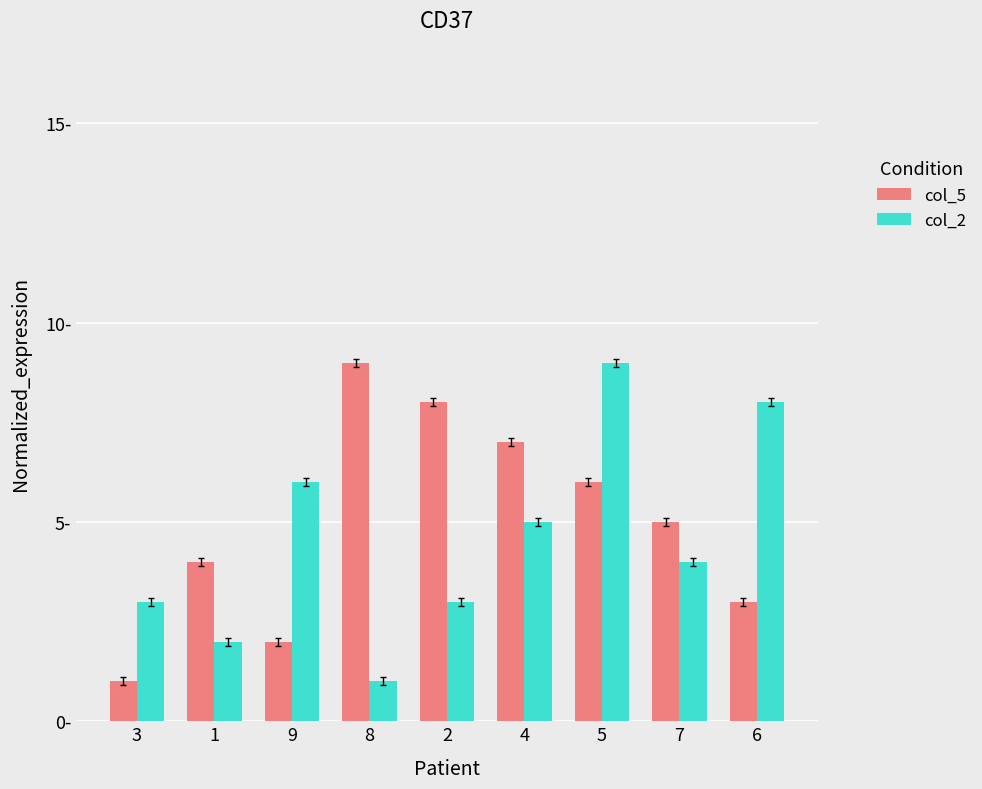

Reading right to left, transcribe all the data shown in this chart.

col_5: 3	5	6	7	8	9	2	4	1
col_2: 8	4	9	5	3	1	6	2	3